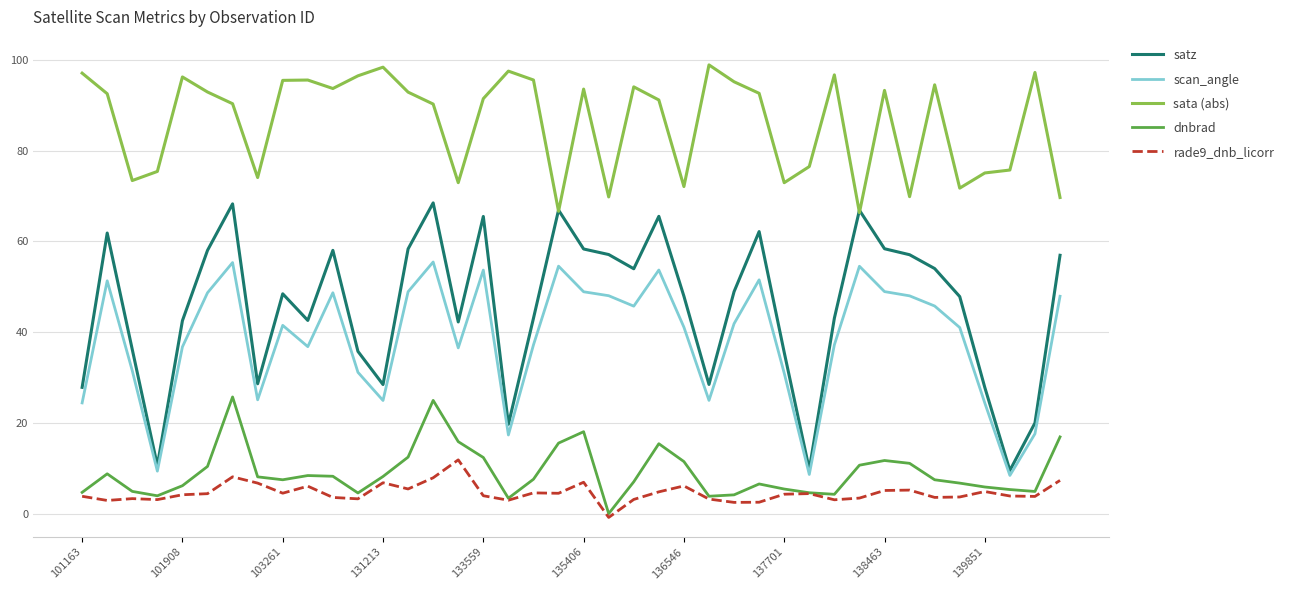

What is the minimum value for satz?

9.6